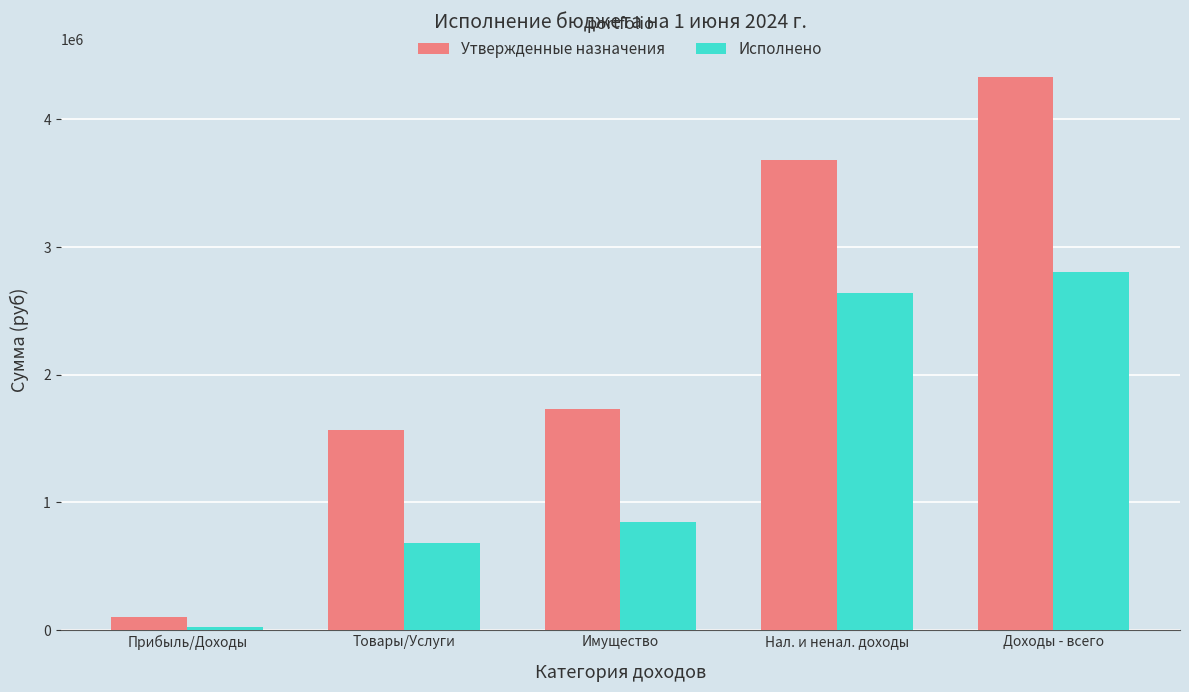

How many bars are there in total?

10